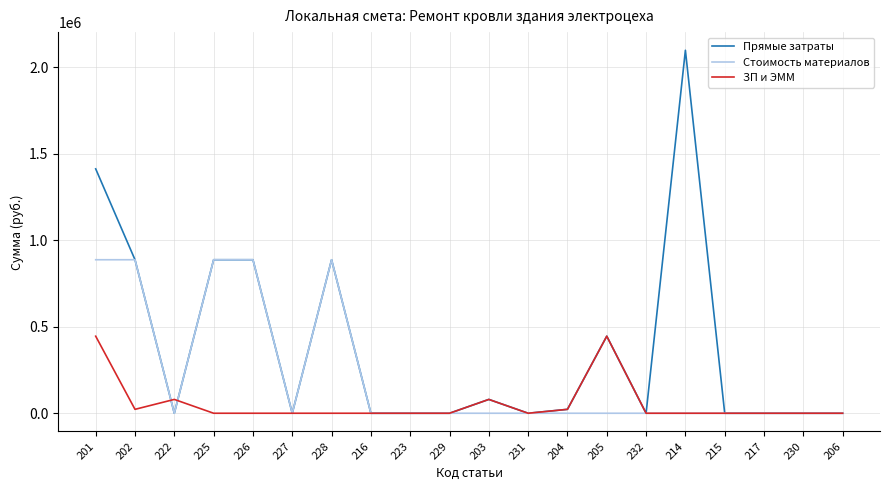

Is the value of ЗП и ЭММ at 202 greater than the value of Стоимость материалов at 231?

Yes